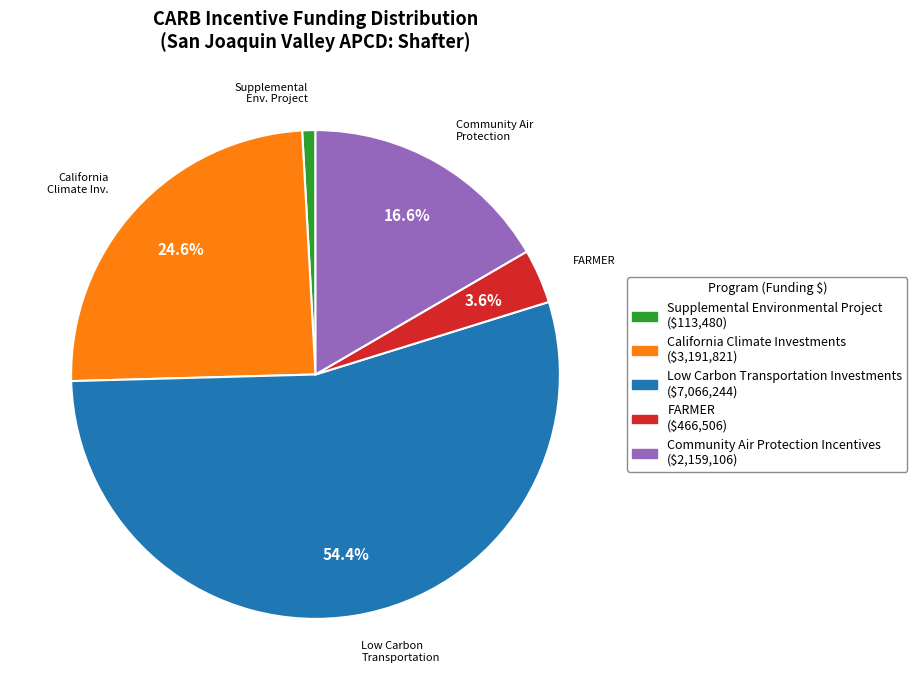

True or false: Community Air Protection Incentives accounts for 17% of the total.

True